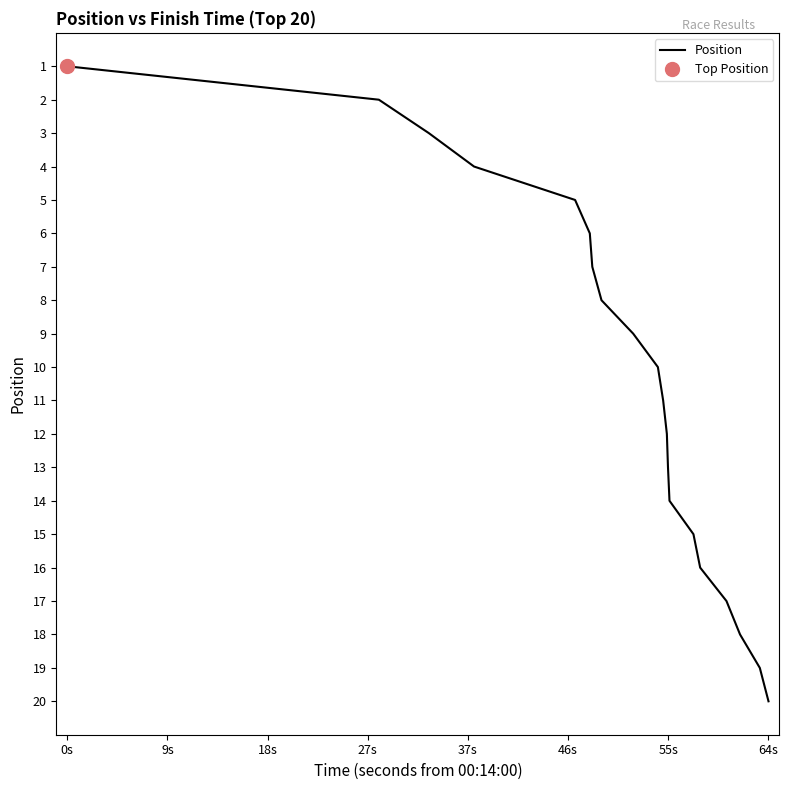

What is the minimum value shown in the chart?

1